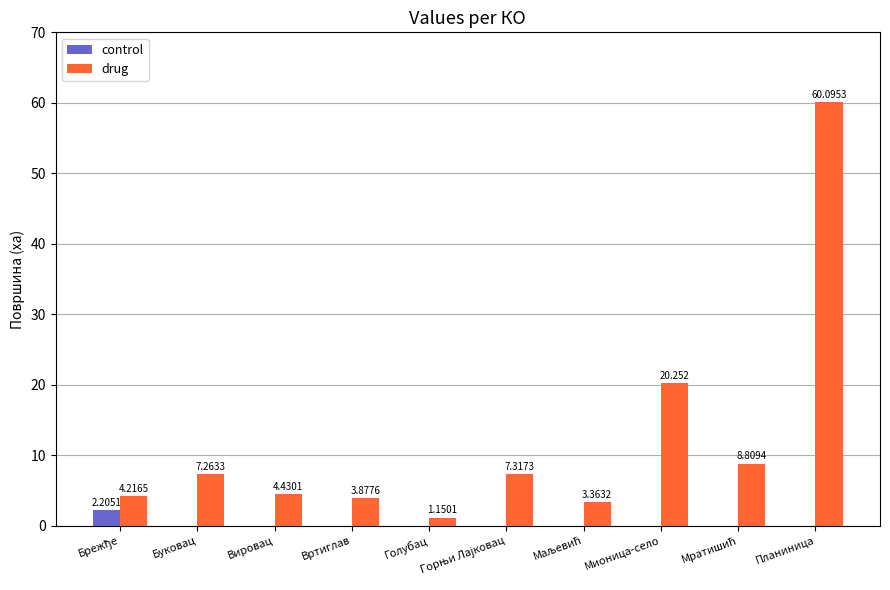

Where does the drug series first go above 7?

Буковац